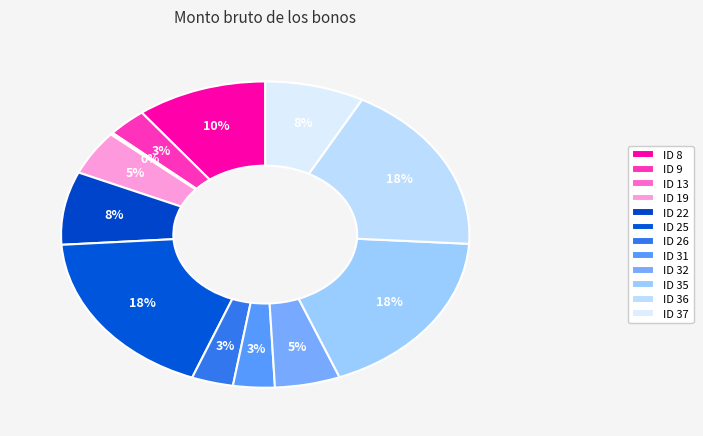

How many segments does this pie chart have?

12